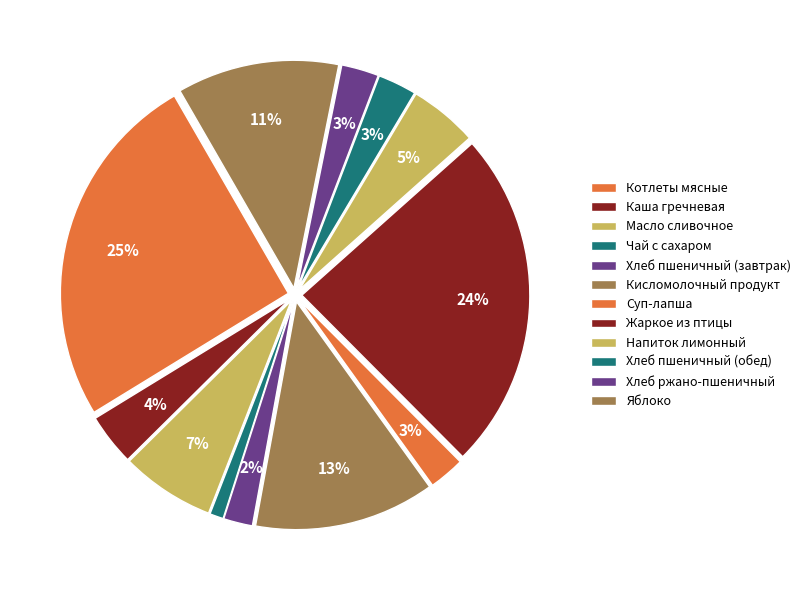

To the nearest percent, what portion does Напиток лимонный represent?

5%